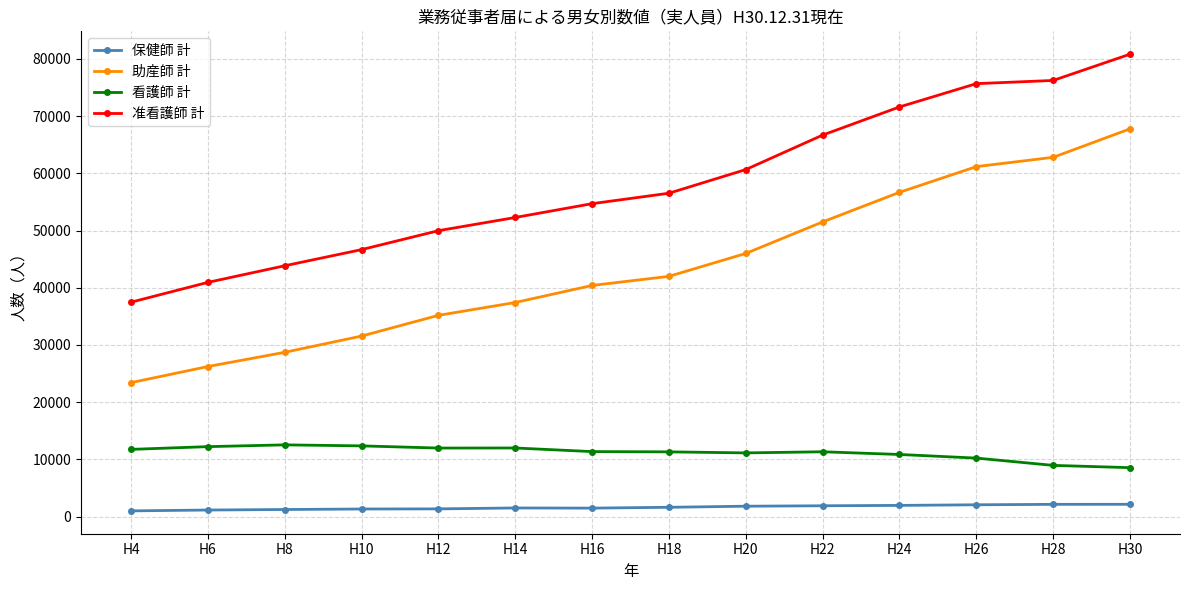

True or false: 准看護師 計 has more than 2 interior local peaks.

False